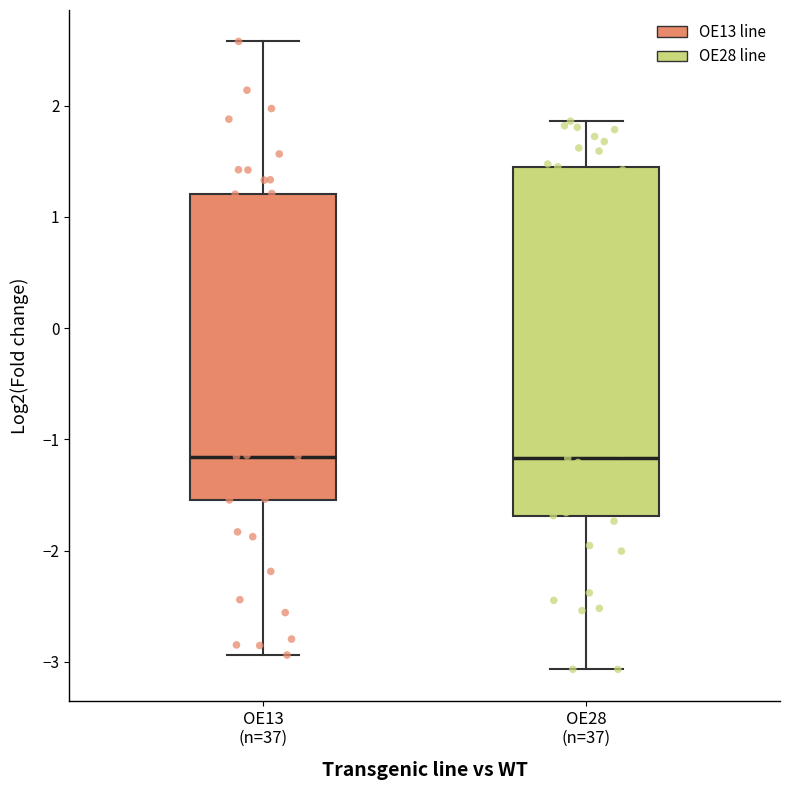

Reading left to right, transcribe this box plot: for each box, give where its median line is, the range the box spans, and where its two whiskers end, as read against the y-axis. The values are not printed on the chart, so give them approximately, as read against the axis.

OE13 (n=37): median -1.2, box -1.5 to 1.2, whiskers -2.9 to 2.6
OE28 (n=37): median -1.2, box -1.7 to 1.5, whiskers -3.1 to 1.9